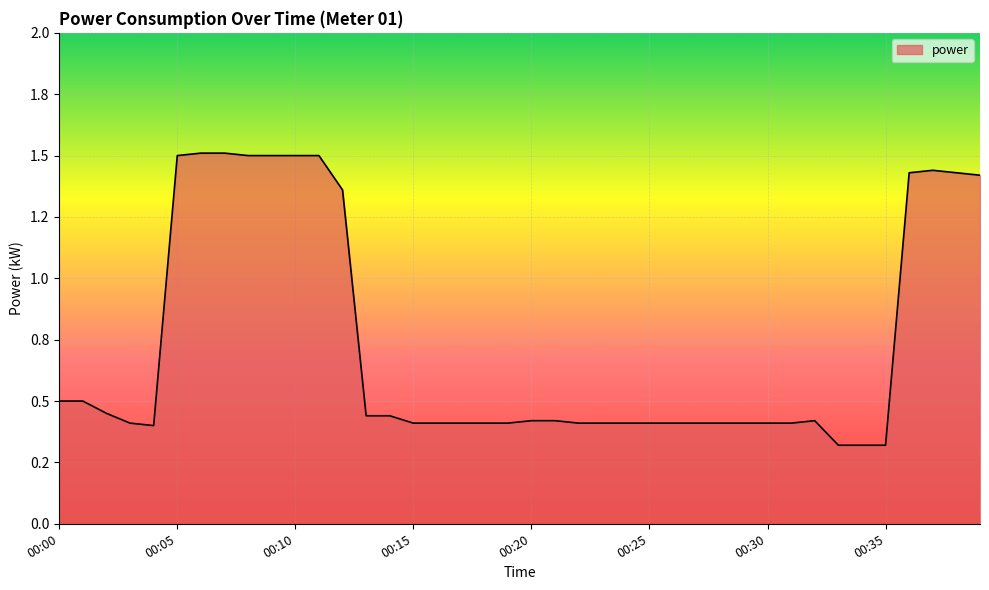

Does the chart have visible grid lines?

Yes